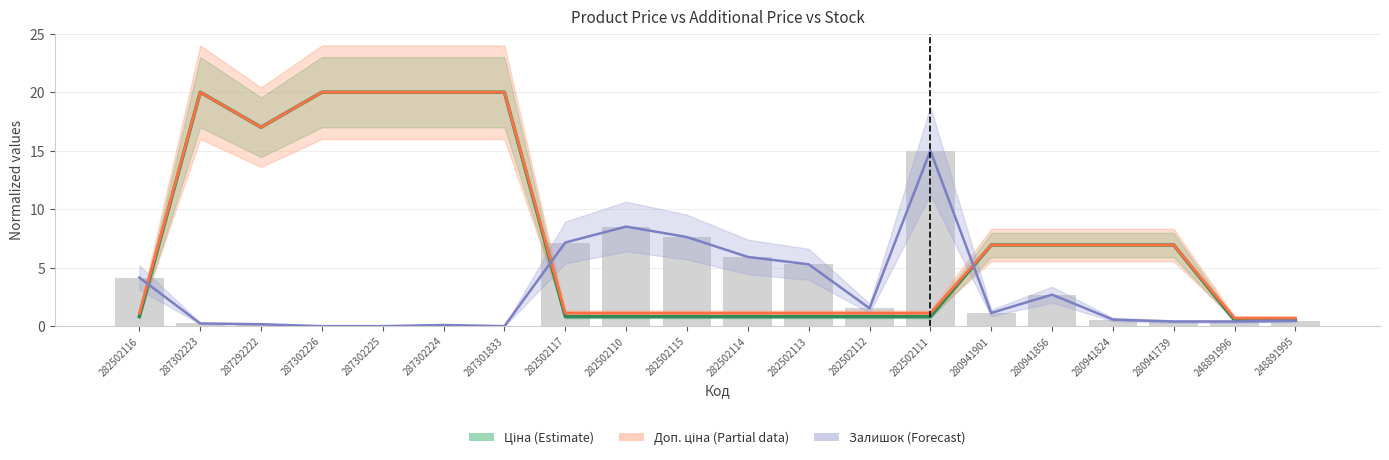

Are the bars grouped side by side (vs. stacked)?

Yes